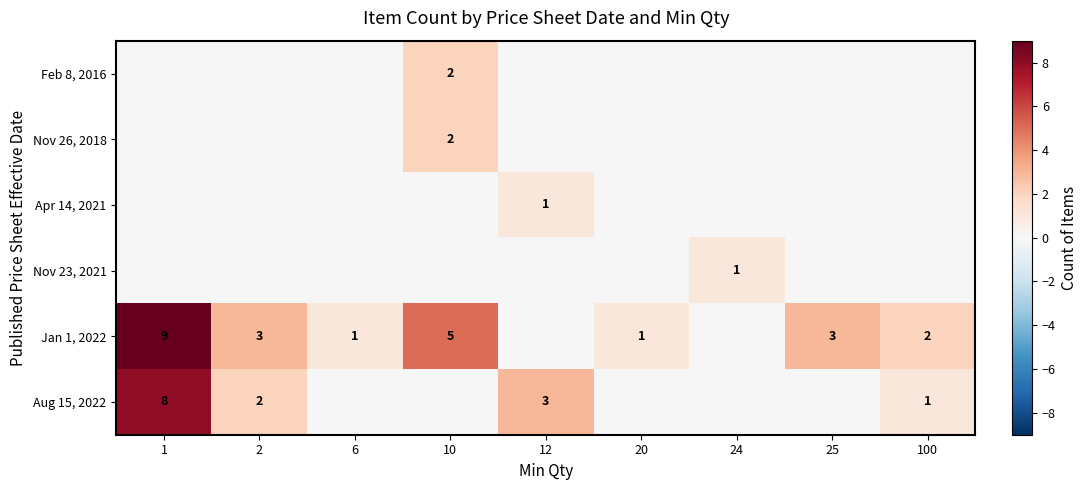

True or false: Aug 15, 2022 has a value of 8 at 1.

True